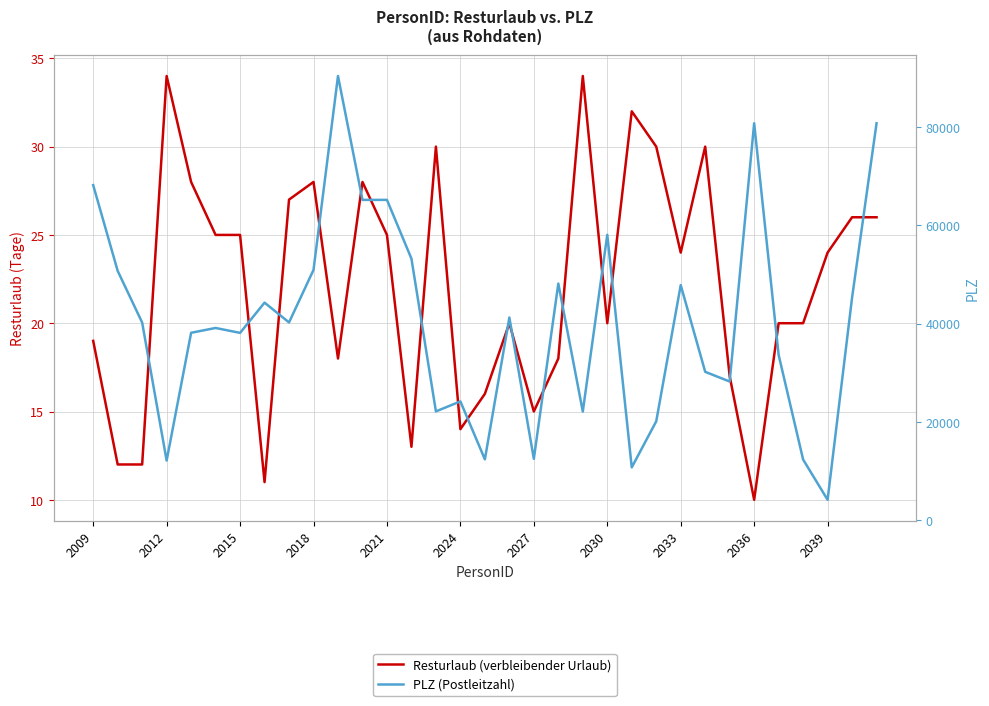

What is the difference between the maximum and minimum values in the PLZ (Postleitzahl) series?

86318